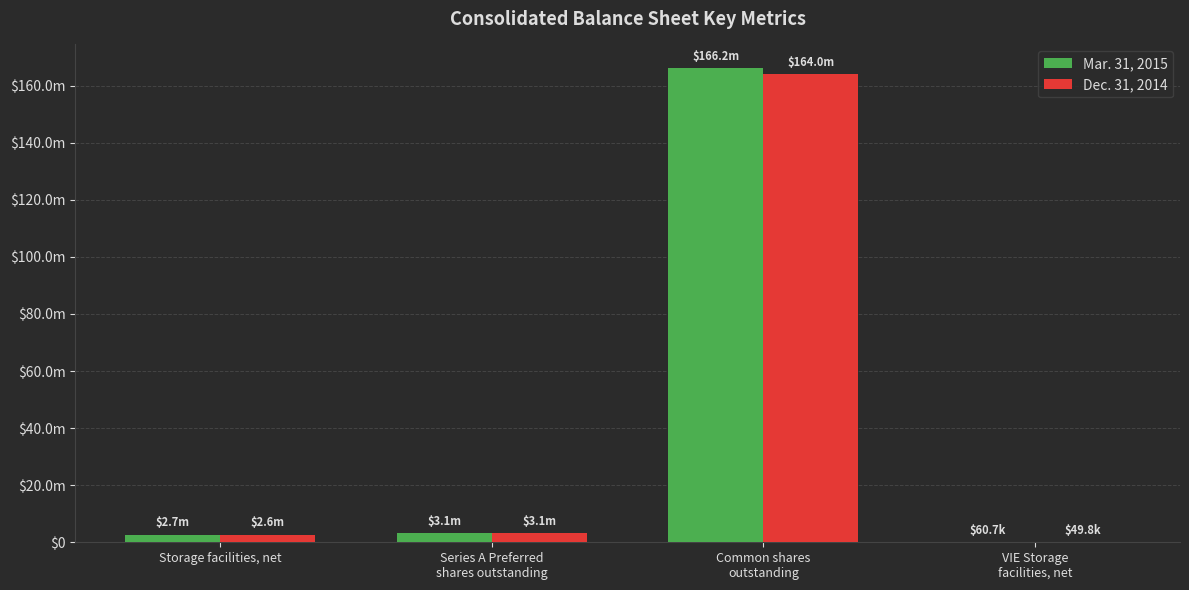

Are the bars horizontal?

No